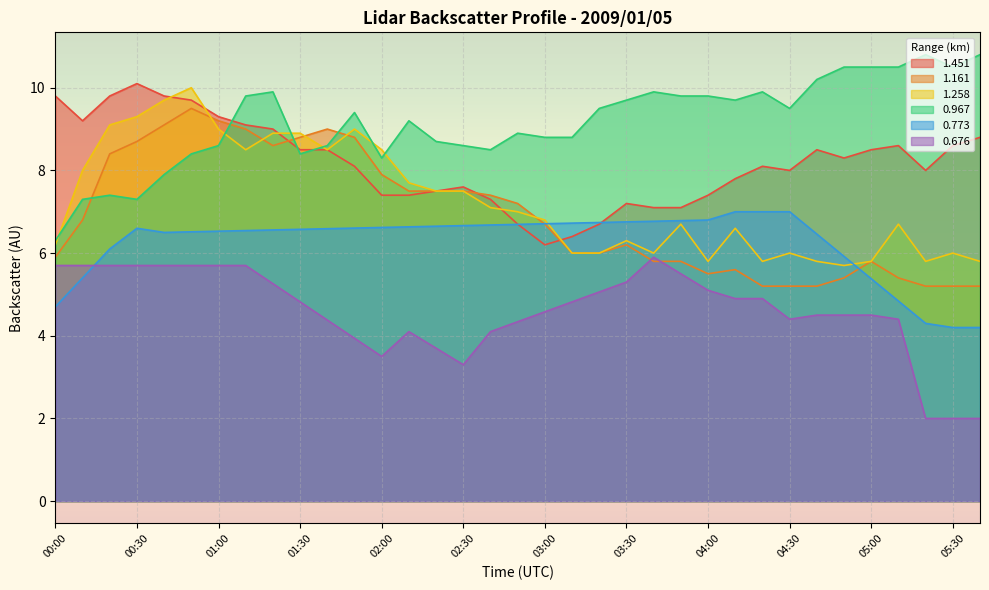

Rank the series by their average value, from lowest to highest.

1.161, 1.258, 1.451, 0.967